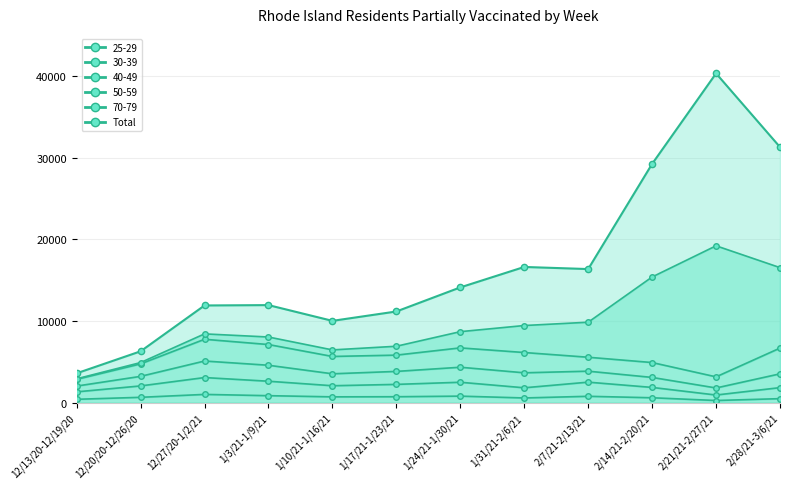

True or false: the data shows 29262 at 2/14/21-2/20/21.

True